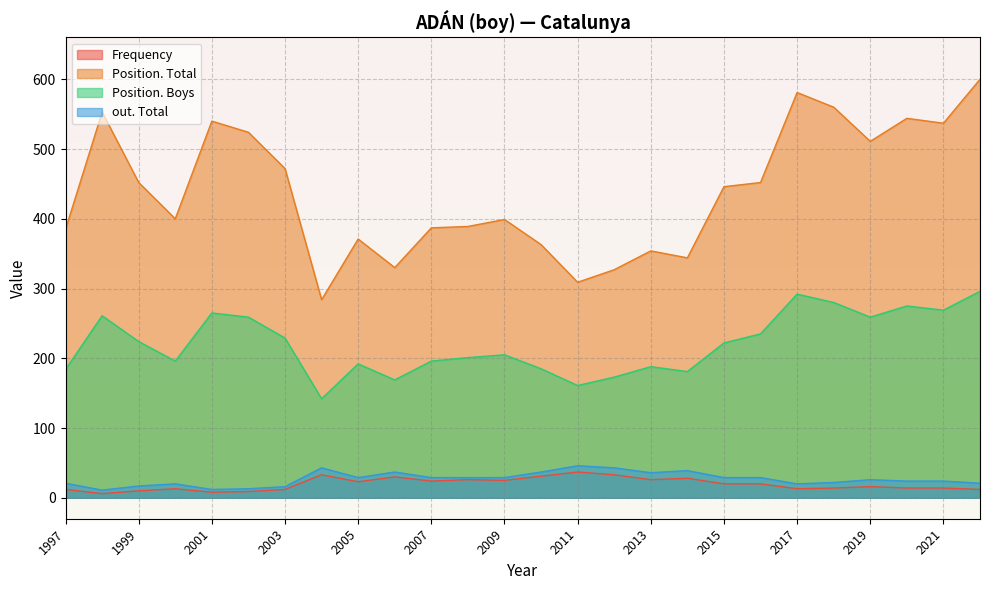

True or false: Position. Total and Frequency intersect in this chart.

False